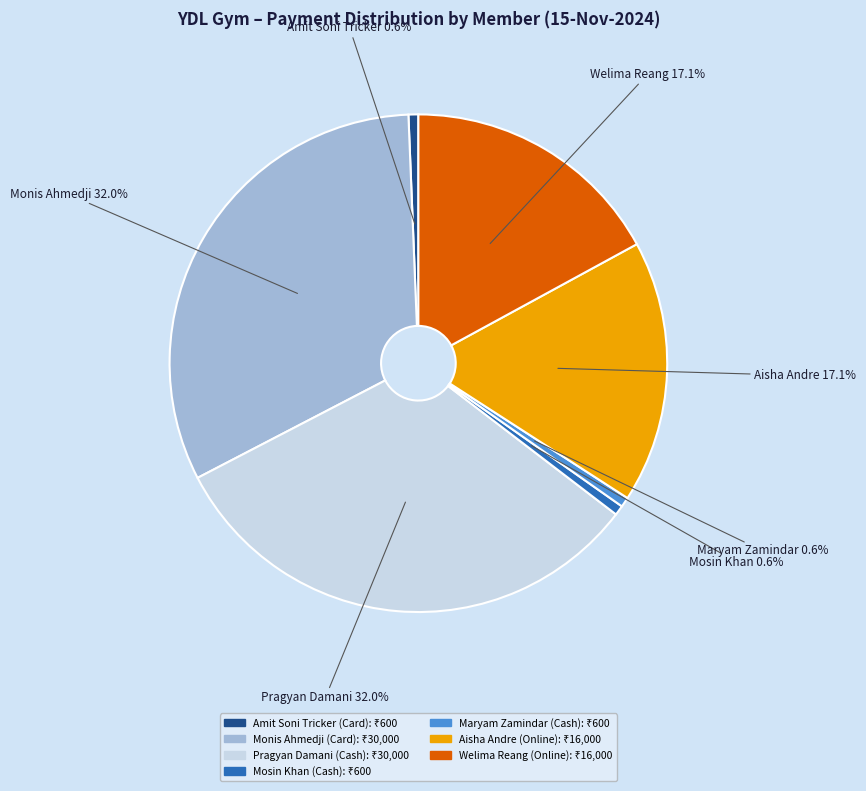

Does Amit Soni Tricker (Card) account for over 50% of the chart?

No